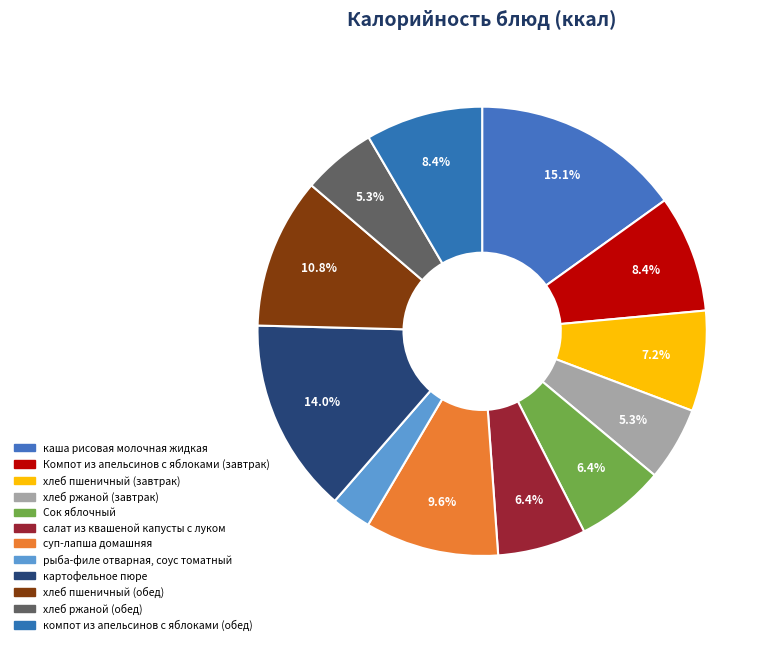

Count the number of slices in the pie.

12